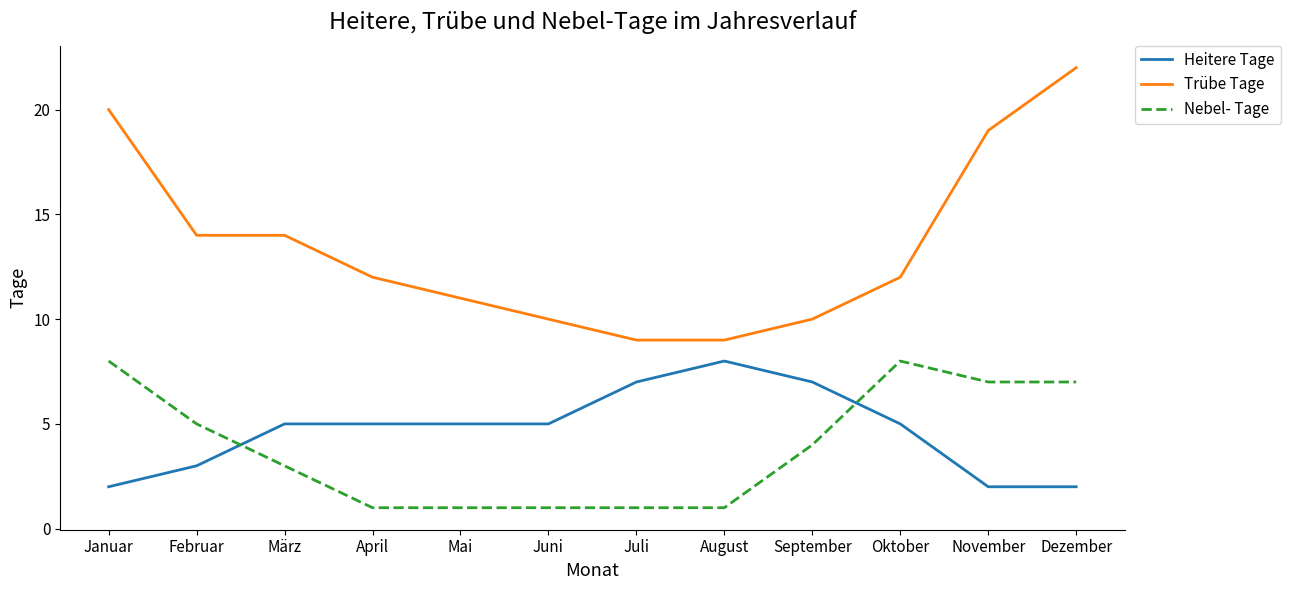

Reading right to left, what are all the values shown in this chart?

Heitere Tage: Dezember=2	November=2	Oktober=5	September=7	August=8	Juli=7	Juni=5	Mai=5	April=5	März=5	Februar=3	Januar=2
Trübe Tage: Dezember=22	November=19	Oktober=12	September=10	August=9	Juli=9	Juni=10	Mai=11	April=12	März=14	Februar=14	Januar=20
Nebel- Tage: Dezember=7	November=7	Oktober=8	September=4	August=1	Juli=1	Juni=1	Mai=1	April=1	März=3	Februar=5	Januar=8